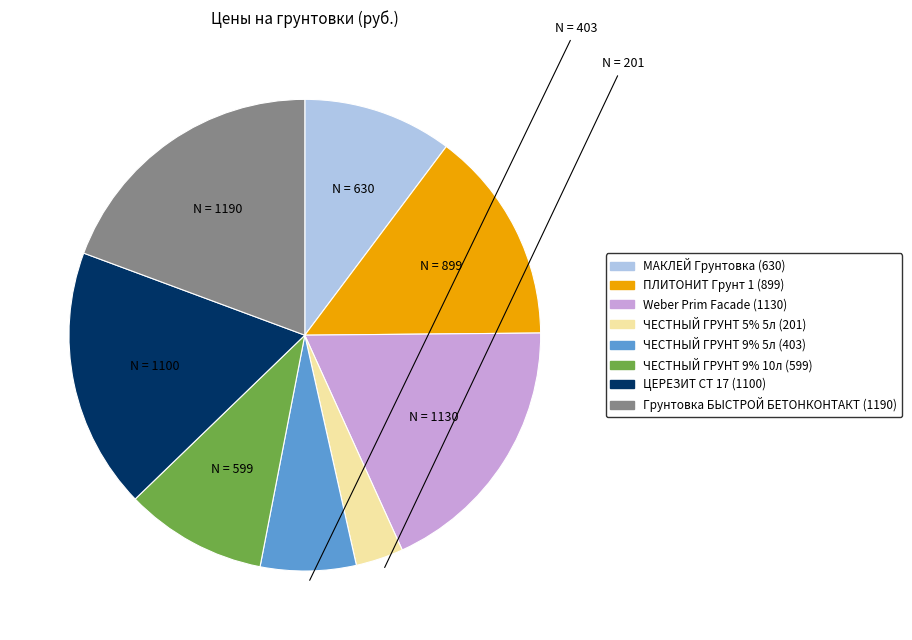

How many segments does this pie chart have?

8